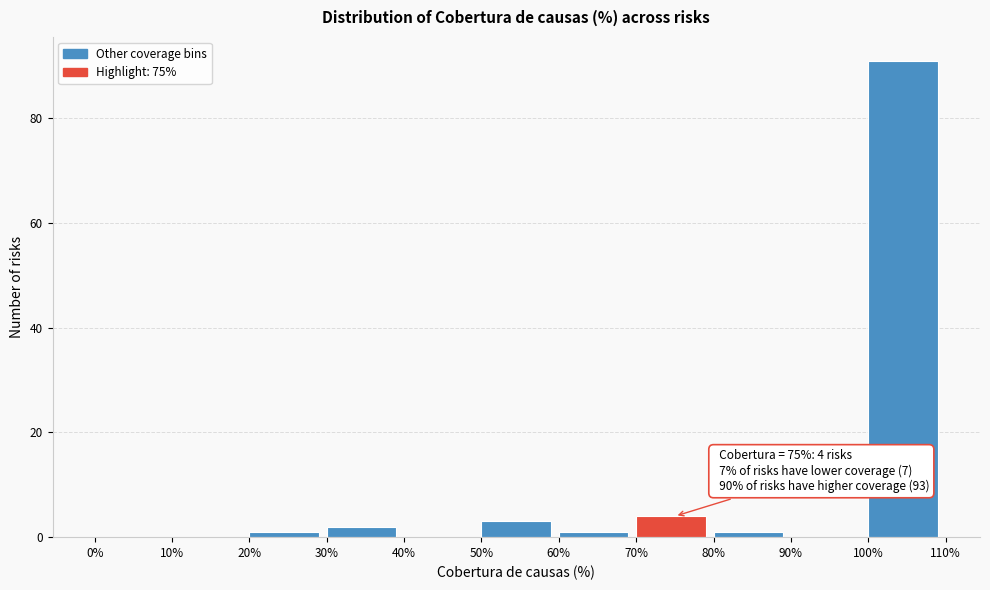

Over which range of the x-axis is the bar tallest?

100% to 110%